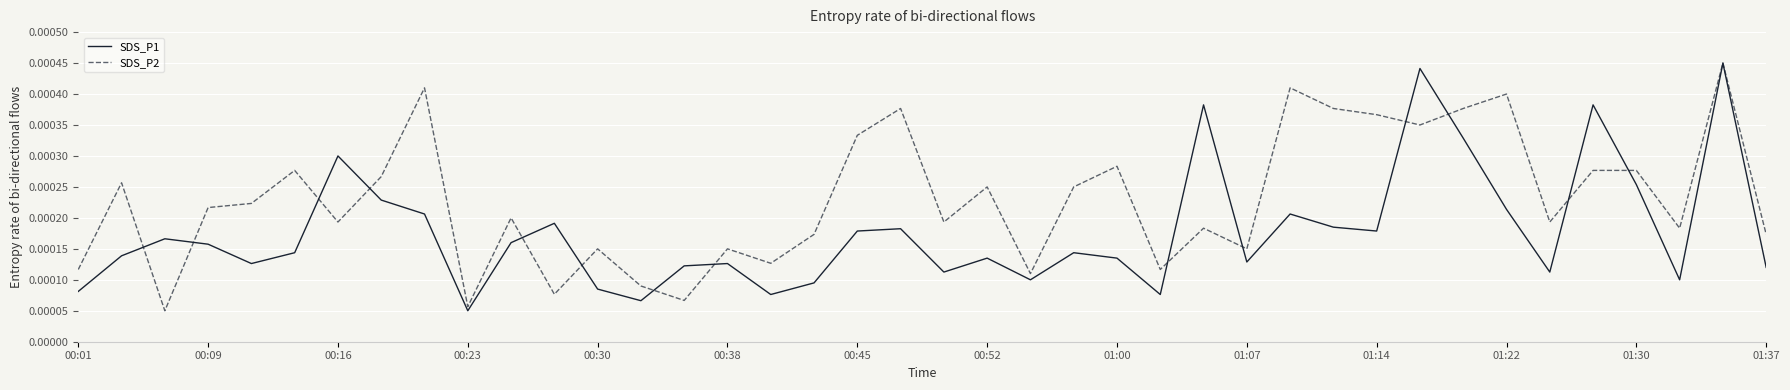

List the series in order of their overall mean, highest first.

SDS_P2, SDS_P1